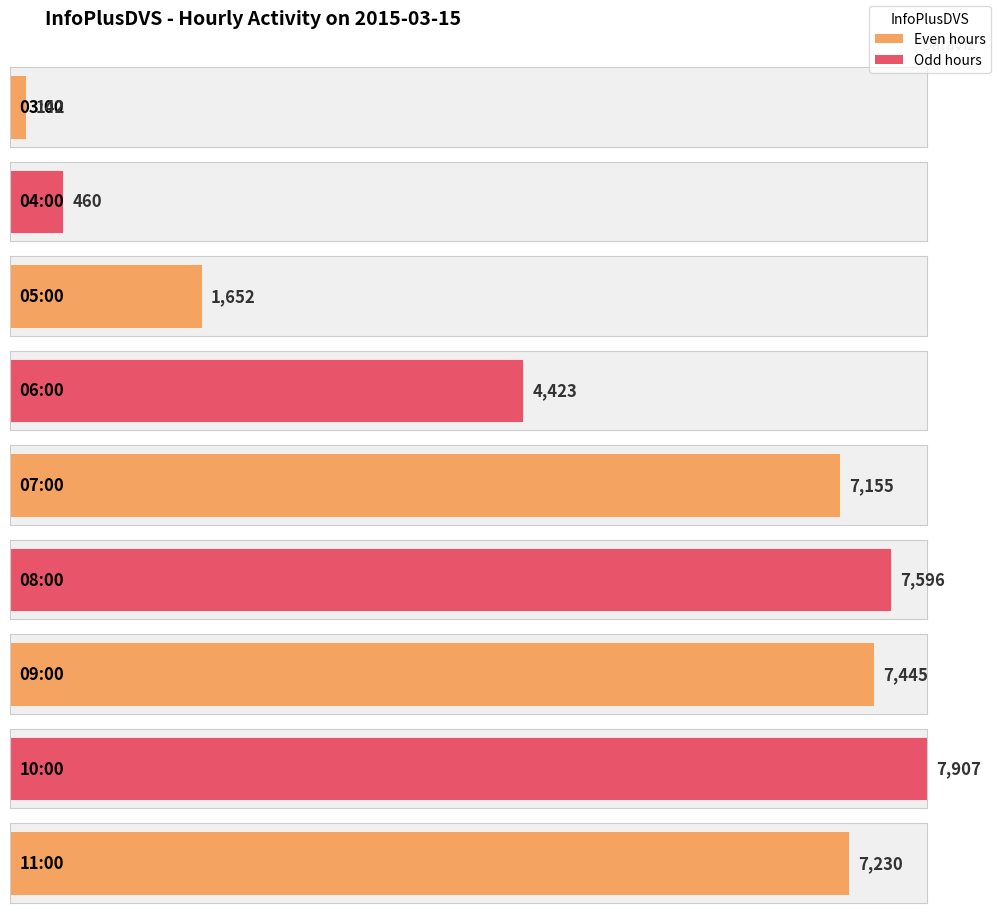

Where is the data nearest to the value 4024?

06:00